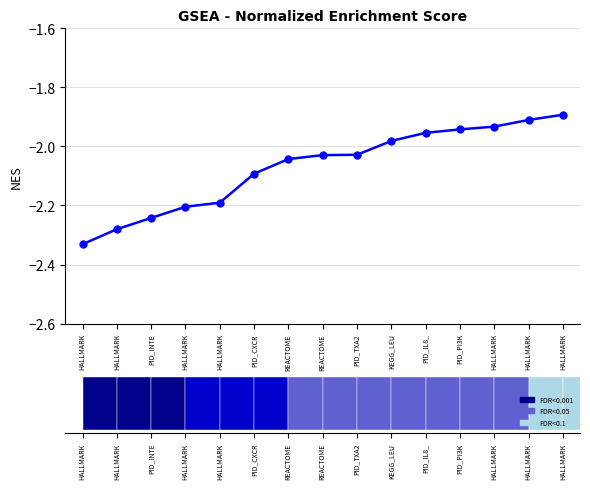

At which label does the data first exceed -2?

KEGG_LEU